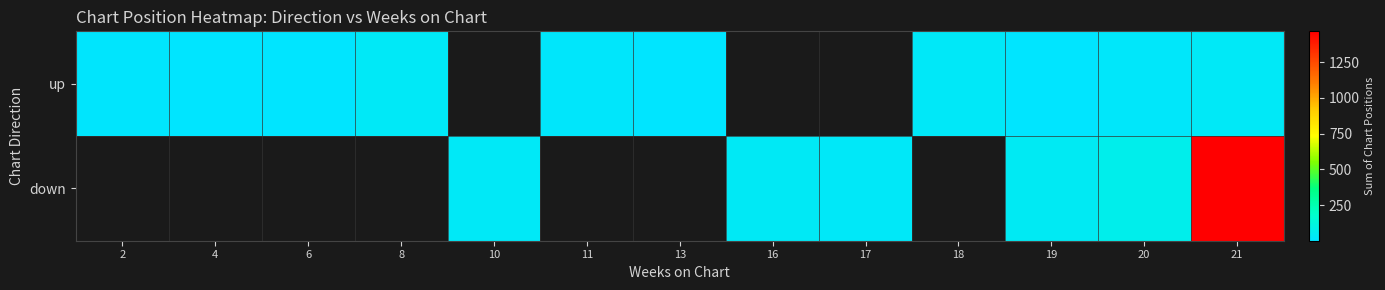

At which category does the chart reach its minimum across all series?

6